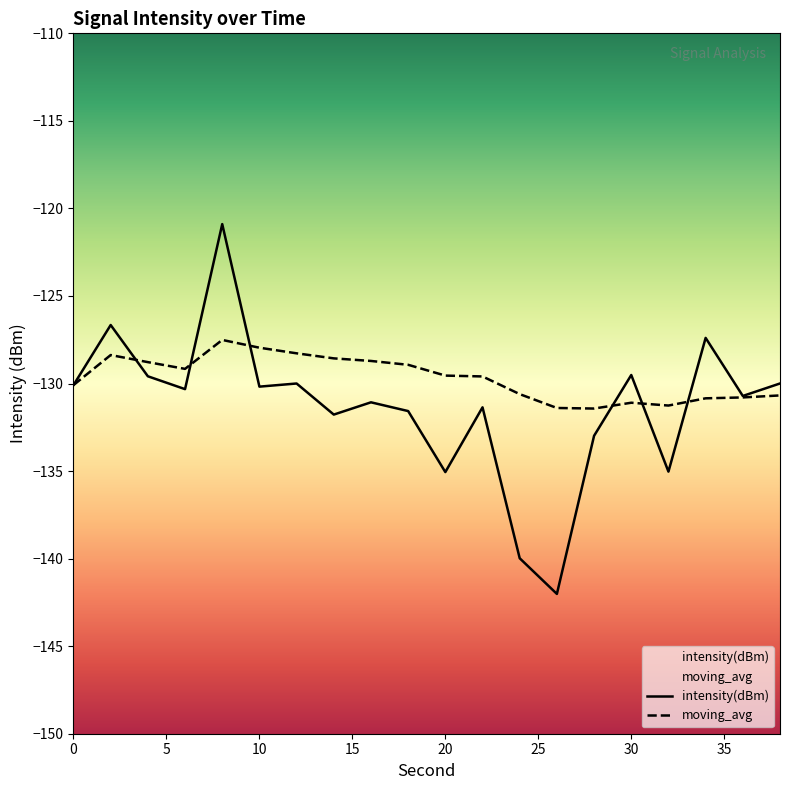

What are all the series names shown in the legend?

intensity(dBm), moving_avg